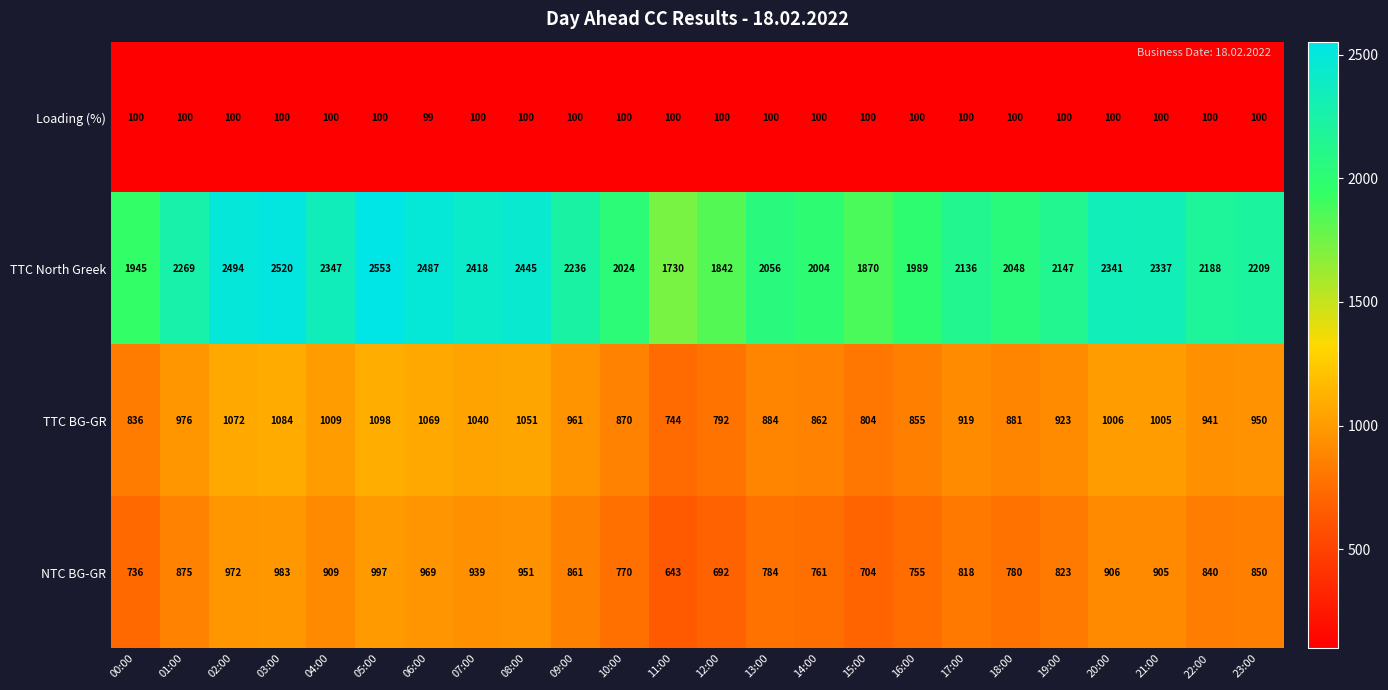

What is the difference between the maximum and minimum values in the NTC BG-GR series?

354